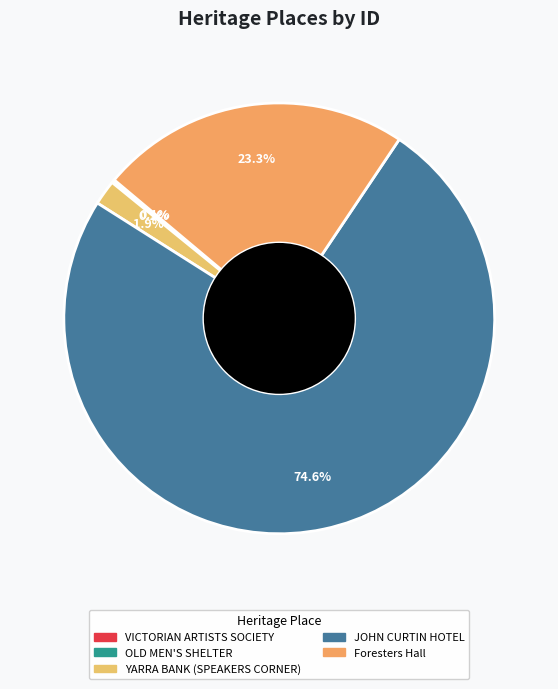

Between OLD MEN'S SHELTER and JOHN CURTIN HOTEL, which is larger?

JOHN CURTIN HOTEL